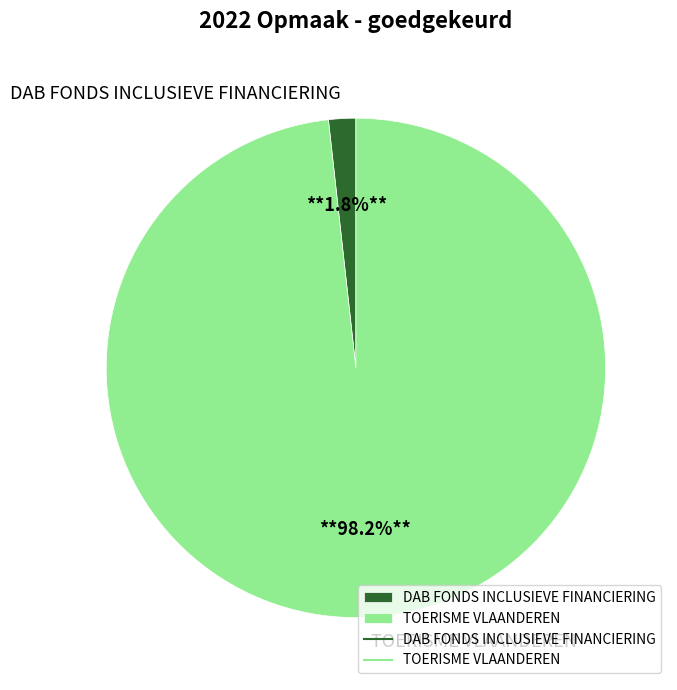

Which has a higher value, DAB FONDS INCLUSIEVE FINANCIERING or TOERISME VLAANDEREN?

TOERISME VLAANDEREN